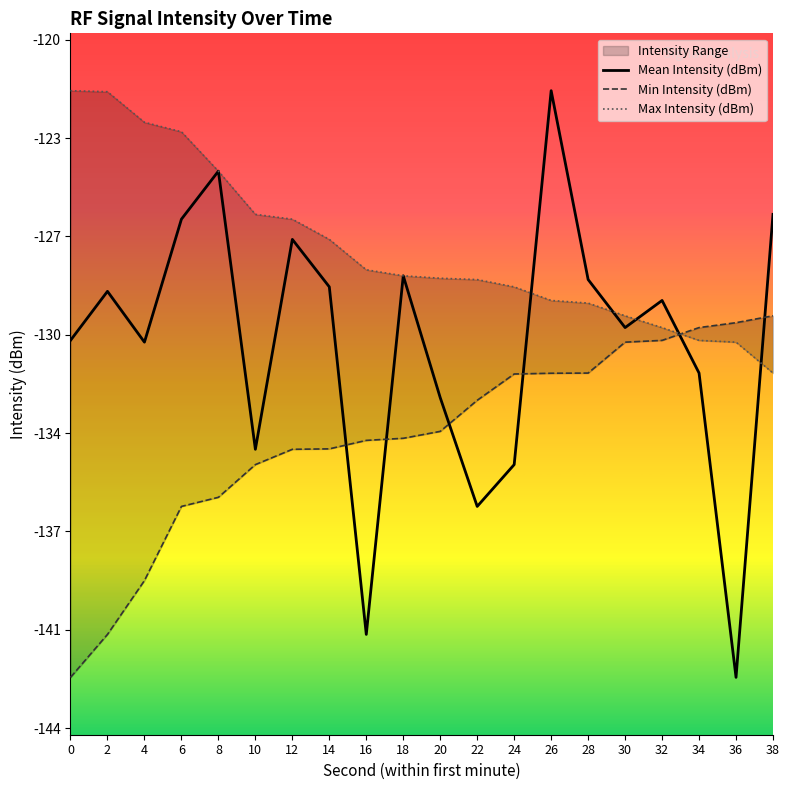

Which series ends up on top after the final intersection of Max Intensity (dBm) and Mean Intensity (dBm)?

Mean Intensity (dBm)